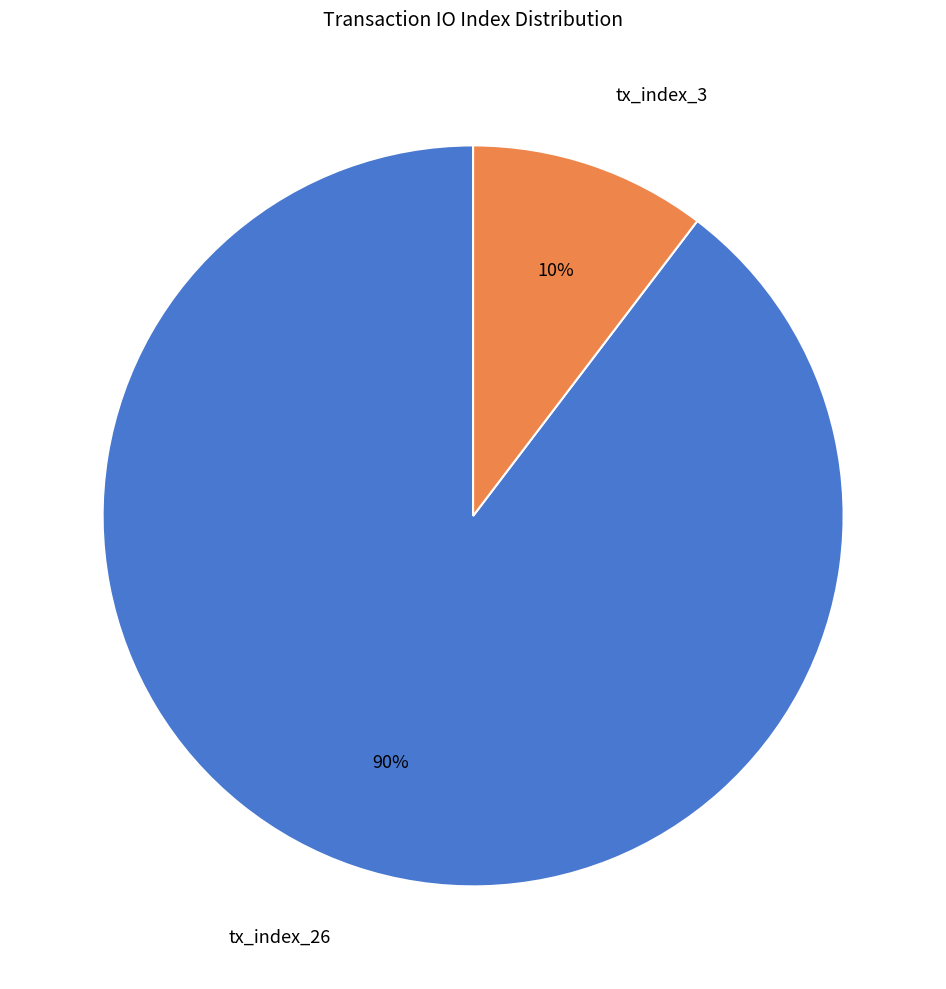

Is it true that tx_index_26 is 90% of the pie?

True